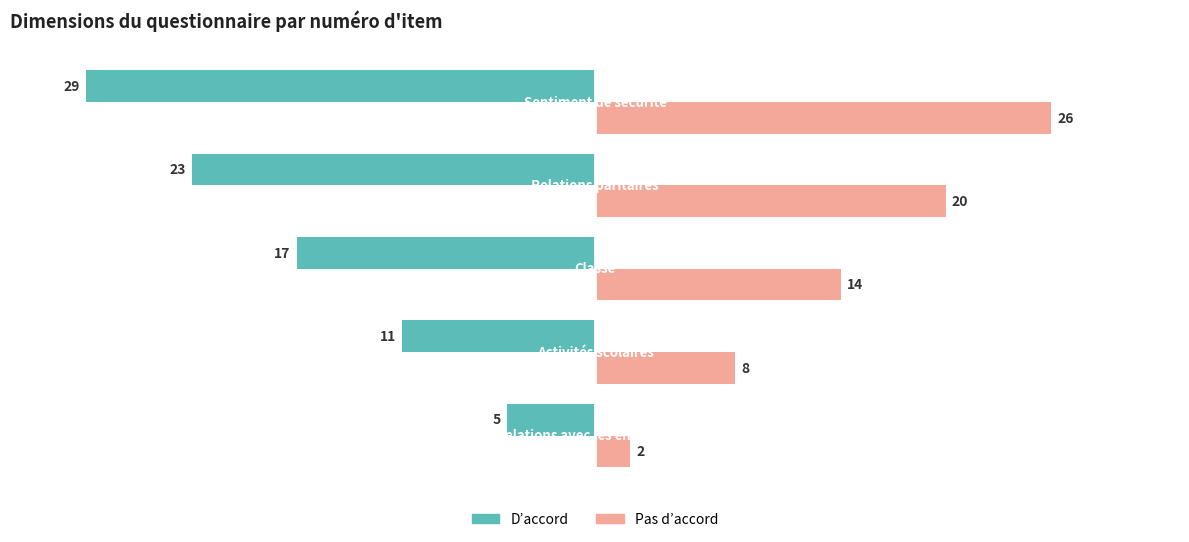

What are all the series names shown in the legend?

D’accord, Pas d’accord